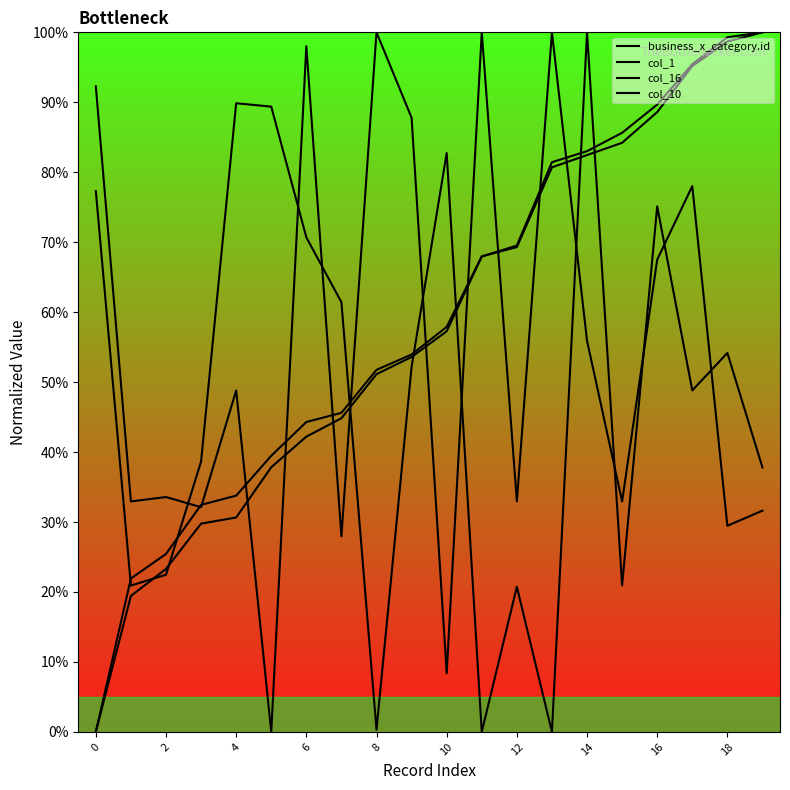

Which series has the largest total across all categories?

col_1